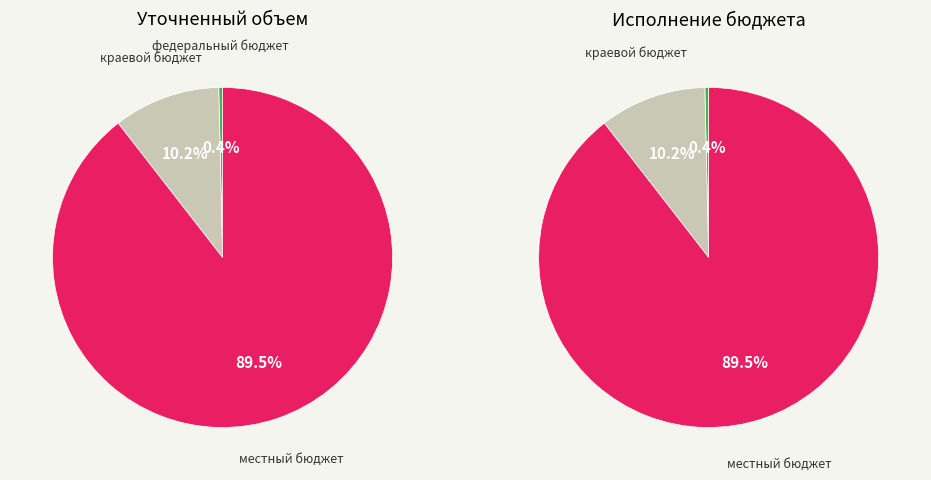

Which slice is the smallest?

федеральный бюджет